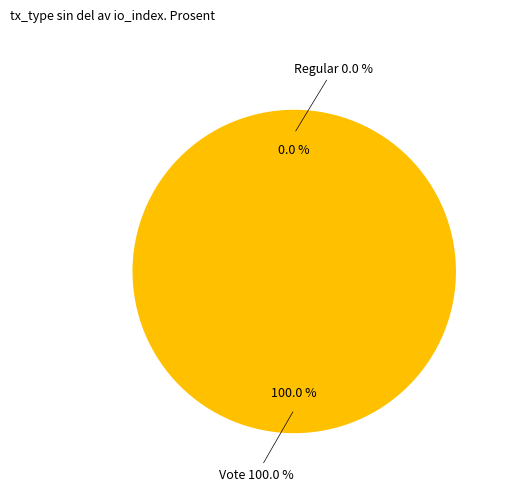

Which has a higher value, Vote or Regular?

Vote